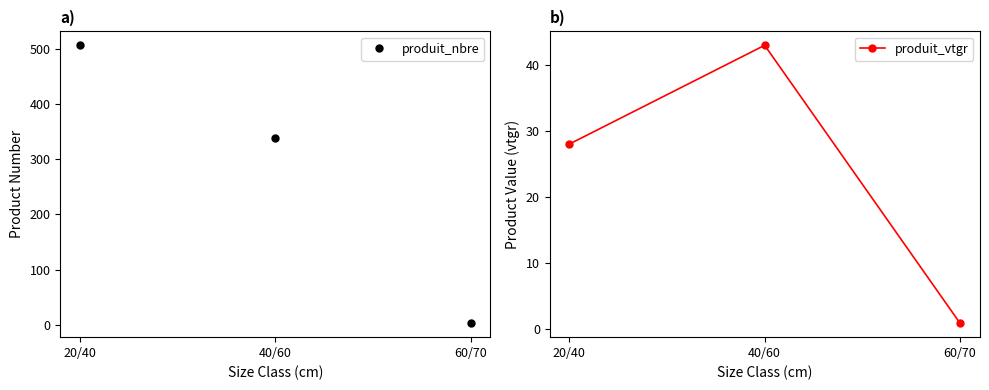

Reading left to right, list all the values displayed in this chart.

produit_nbre: 506.0	339.0	3.0
produit_vtgr: 28.0	42.9	0.8